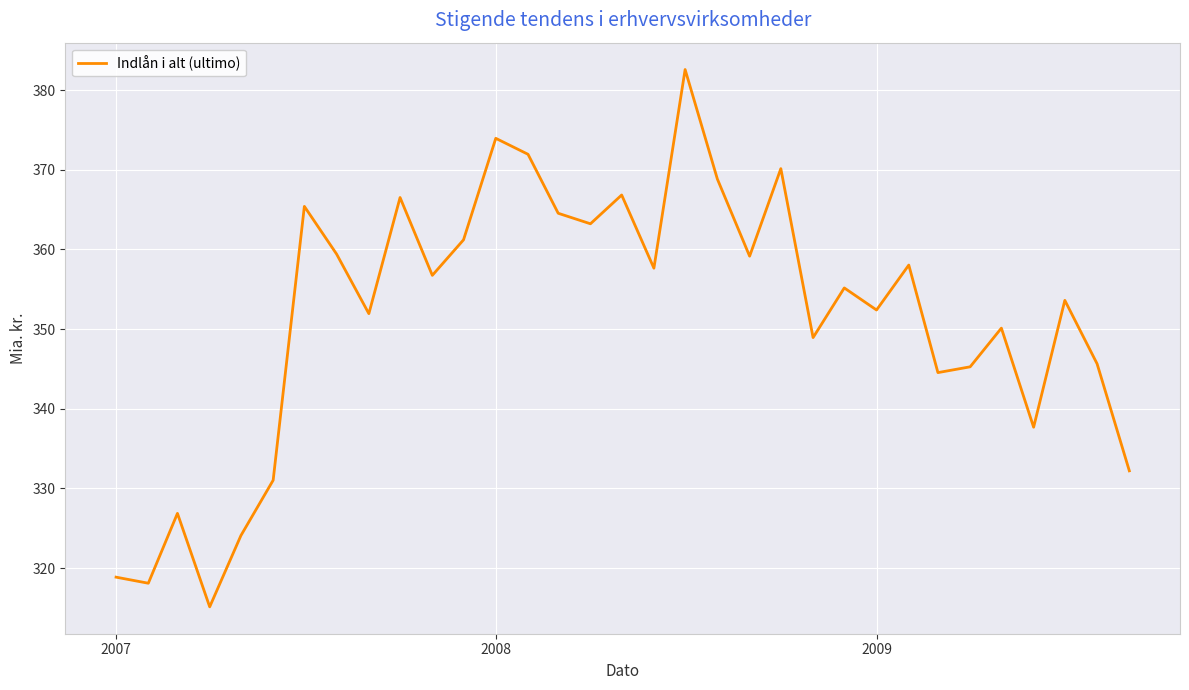

True or false: there are more than 2 points higher than both neighbors.

True